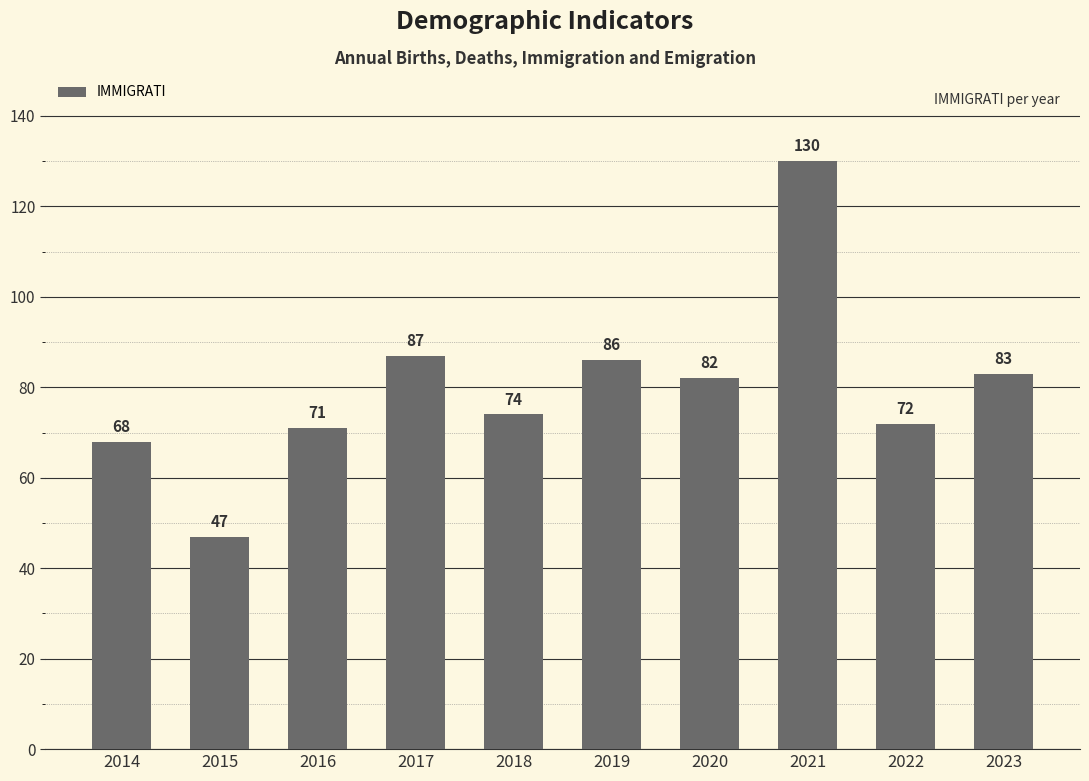

What is the value of the 3rd bar from the left?

71